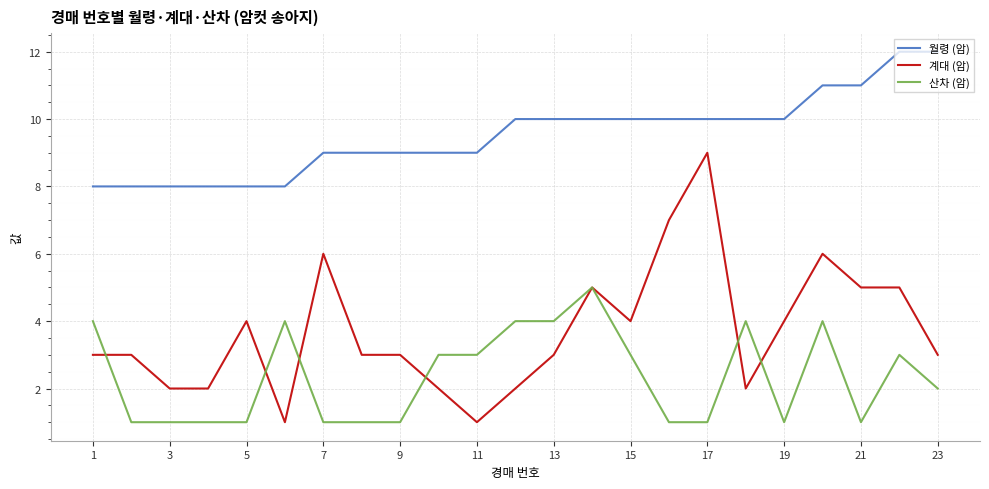

What is the greatest value displayed?

12